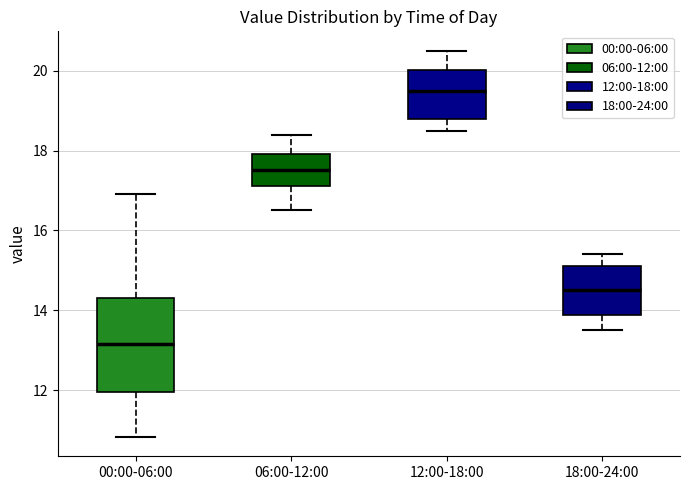

Reading left to right, read every box against the y-axis: the position of its median line, the range the box covers, and the ends of its whiskers. The values are not printed on the chart, so give them approximately, as read against the axis.

00:00-06:00: median 13.2, box 12.0 to 14.4, whiskers 10.8 to 17.0
06:00-12:00: median 17.6, box 17.2 to 18.0, whiskers 16.6 to 18.4
12:00-18:00: median 19.6, box 18.8 to 20.0, whiskers 18.6 to 20.6
18:00-24:00: median 14.6, box 13.8 to 15.2, whiskers 13.6 to 15.4